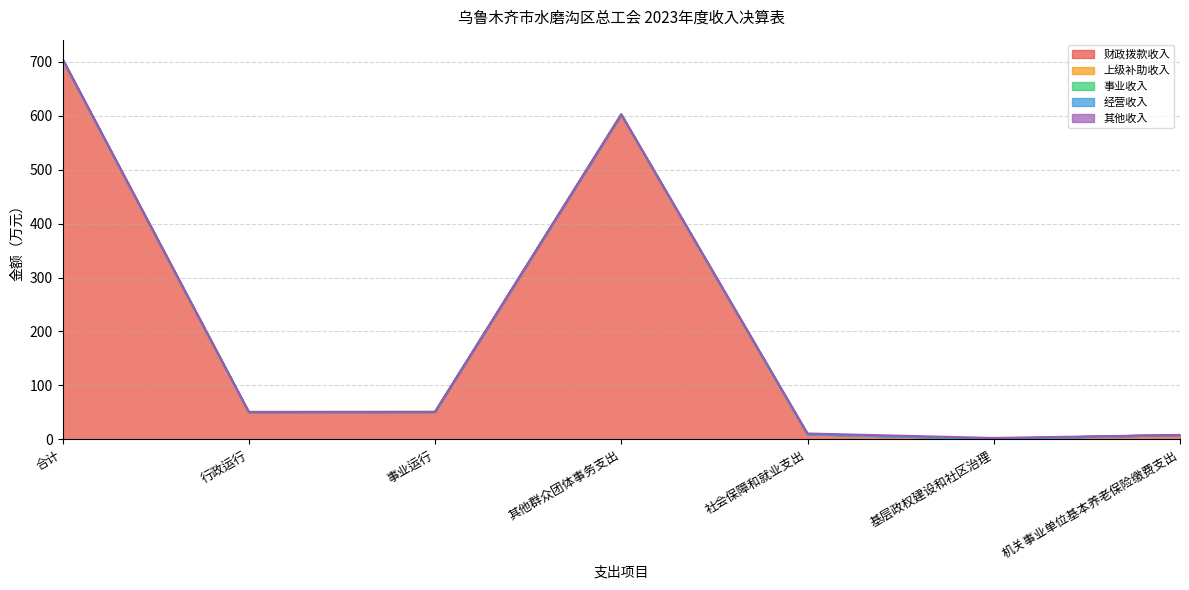

What position from the left is 基层政权建设和社区治理?

6